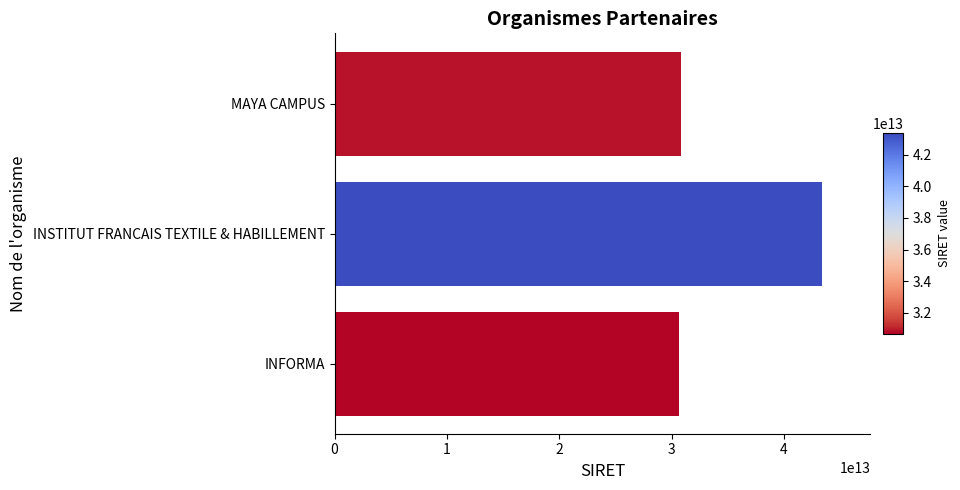

The chart shows a value of 19758620331478 at INFORMA. True or false?

False